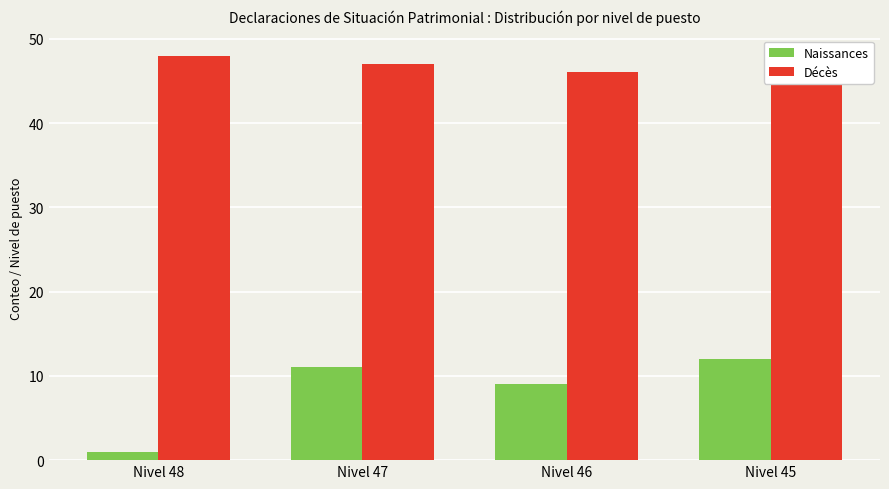

Reading right to left, what are all the values shown in this chart?

Naissances: Nivel 45=12	Nivel 46=9	Nivel 47=11	Nivel 48=1
Décès: Nivel 45=45	Nivel 46=46	Nivel 47=47	Nivel 48=48